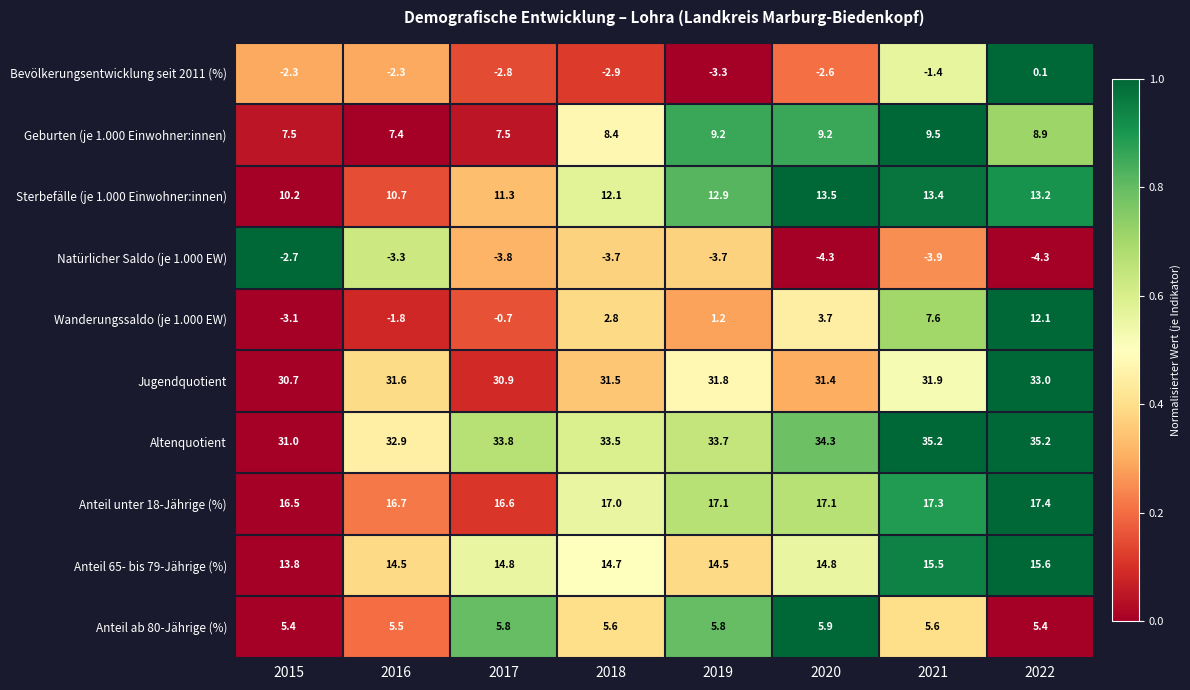

What is the difference between the second highest and second lowest values in the Sterbefälle (je 1.000 Einwohner:innen) series?

2.7